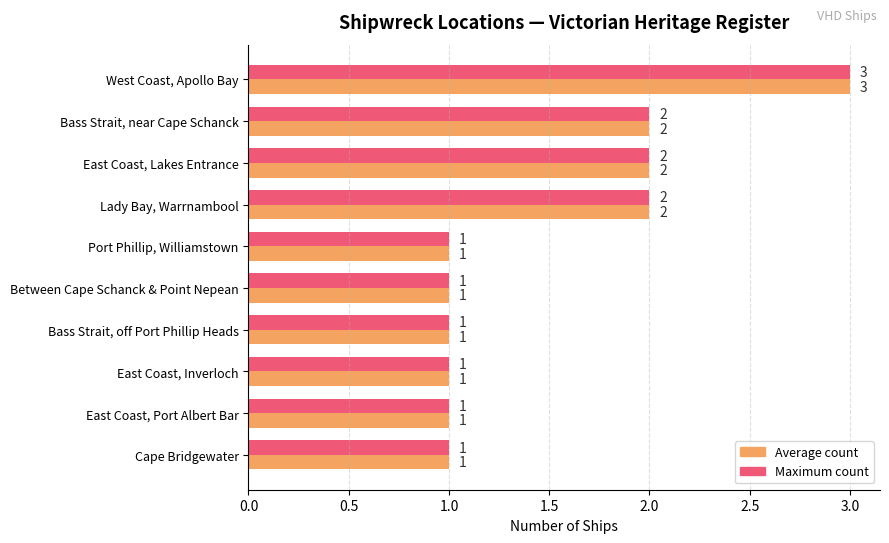

Which label corresponds to the largest value in the chart?

West Coast, Apollo Bay